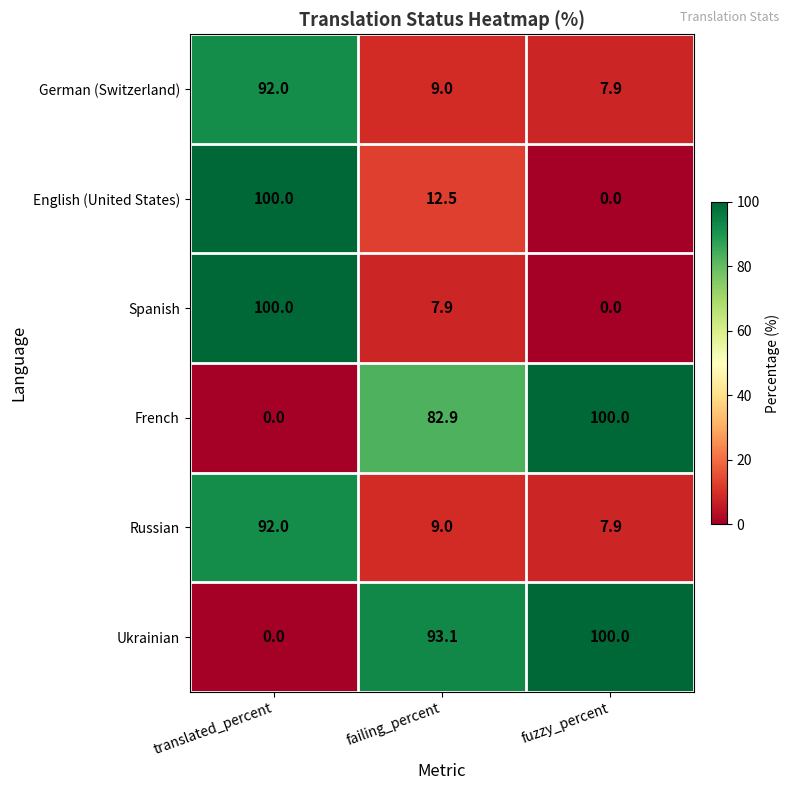

What is the total value across all series at translated_percent?

384.0